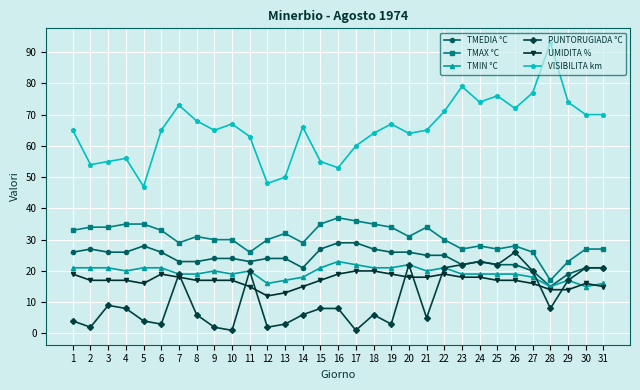

The value of TMIN °C at 28 is 15. True or false?

True